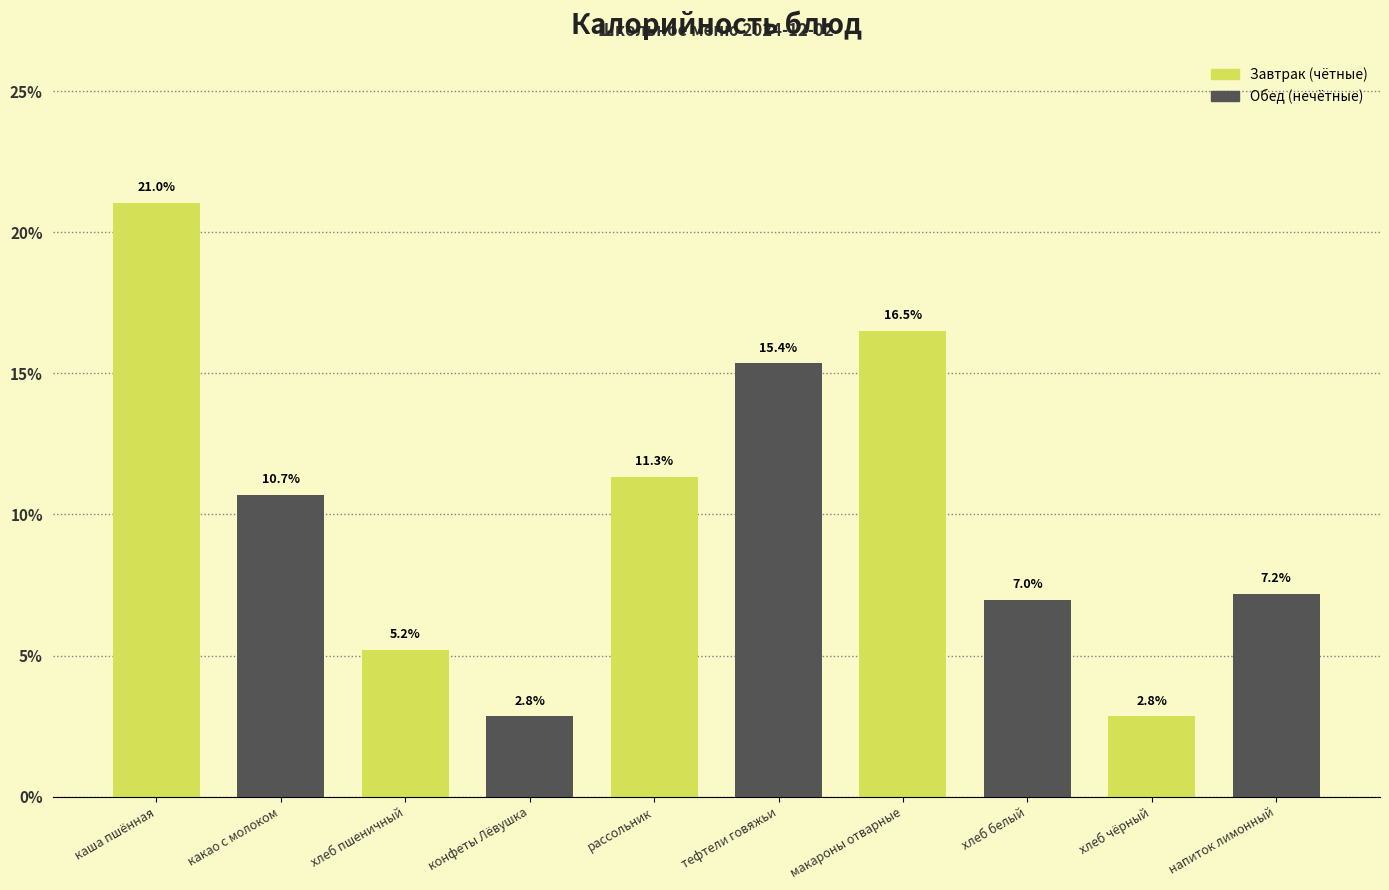

Reading left to right, list all the values displayed in this chart.

каша пшённая=21.0	какао с молоком=10.7	хлеб пшеничный=5.2	конфеты Лёвушка=2.8	рассольник=11.3	тефтели говяжьи=15.4	макароны отварные=16.5	хлеб белый=7.0	хлеб чёрный=2.8	напиток лимонный=7.2